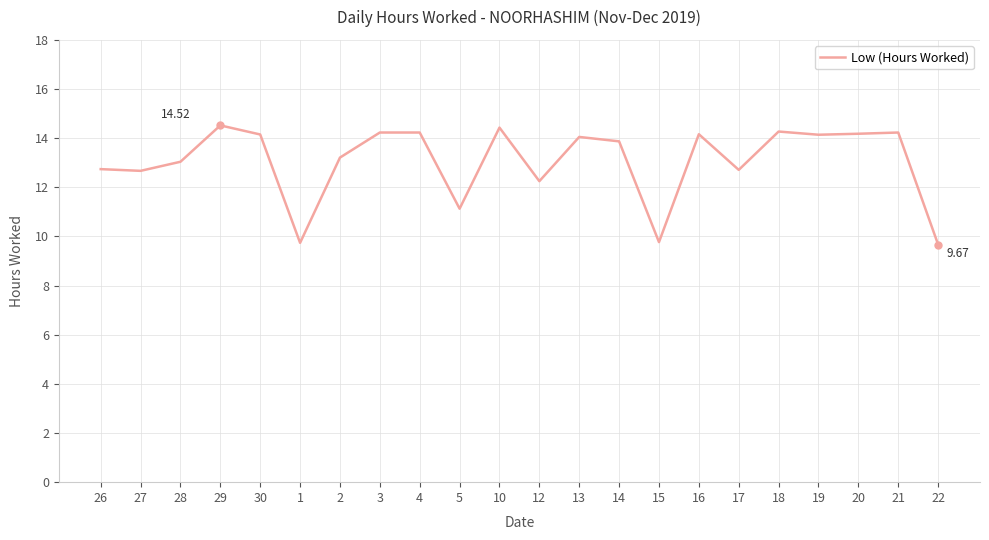

What is the change in value from 30 to 15?

-4.4